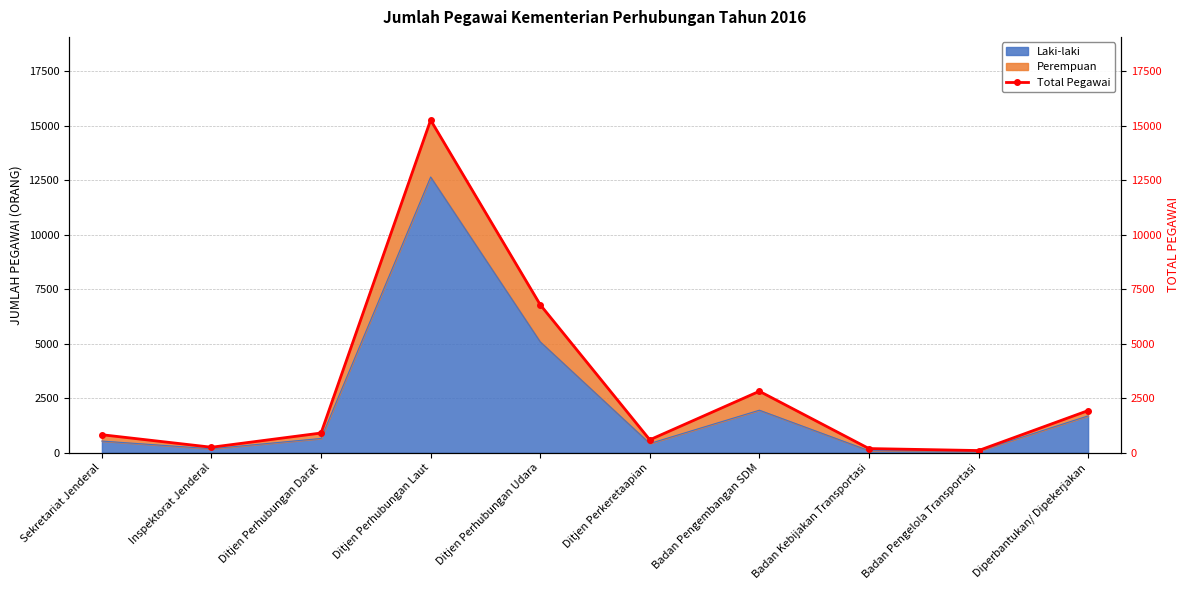

How many lines are shown in the chart?

1